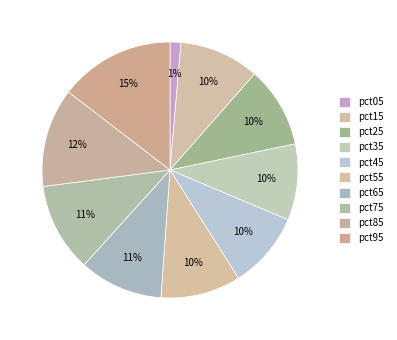

How many segments does this pie chart have?

10